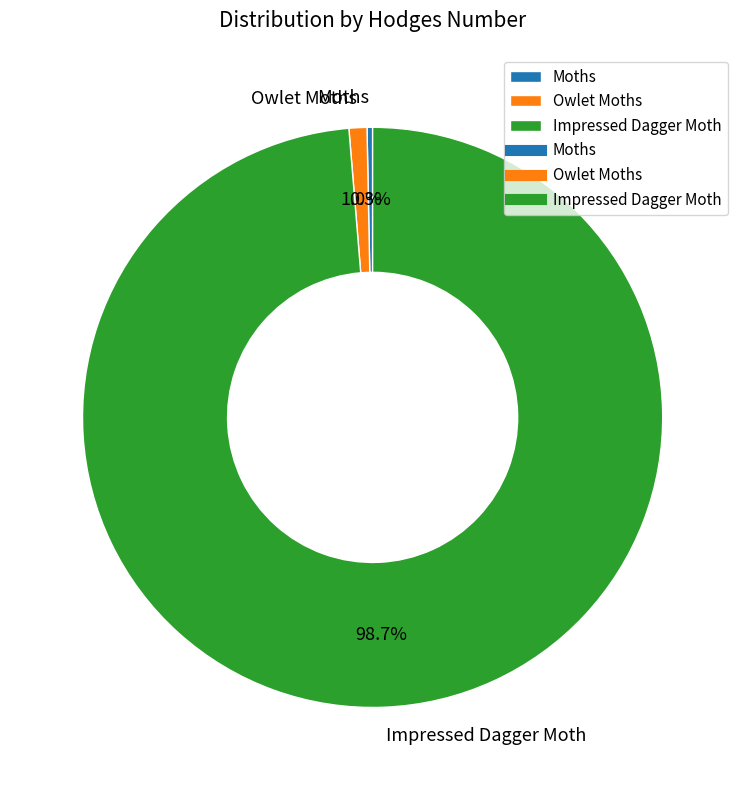

To the nearest percent, what percentage of the pie is Impressed Dagger Moth?

99%